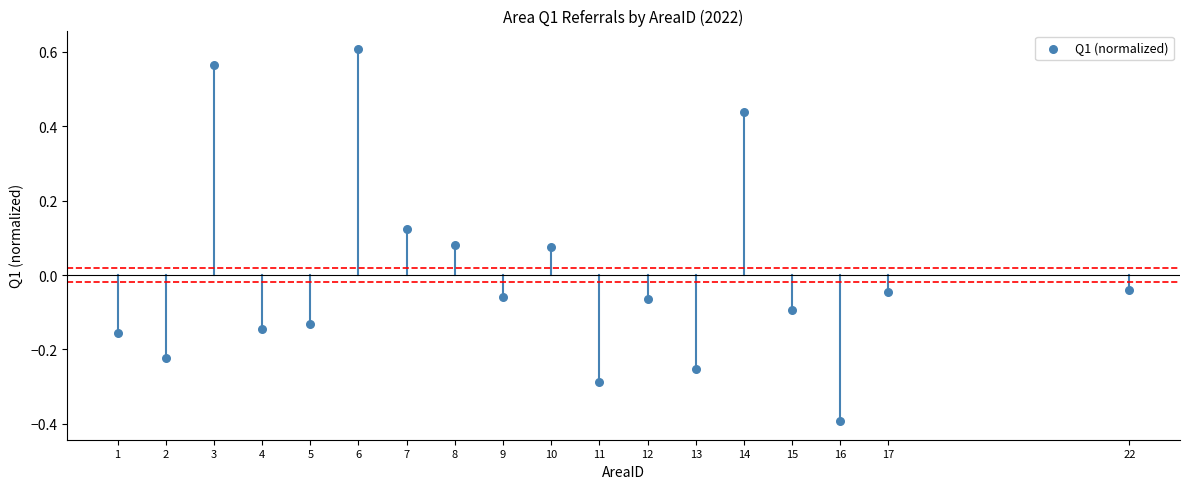

What is the range of X values (max minus min)?

21.0